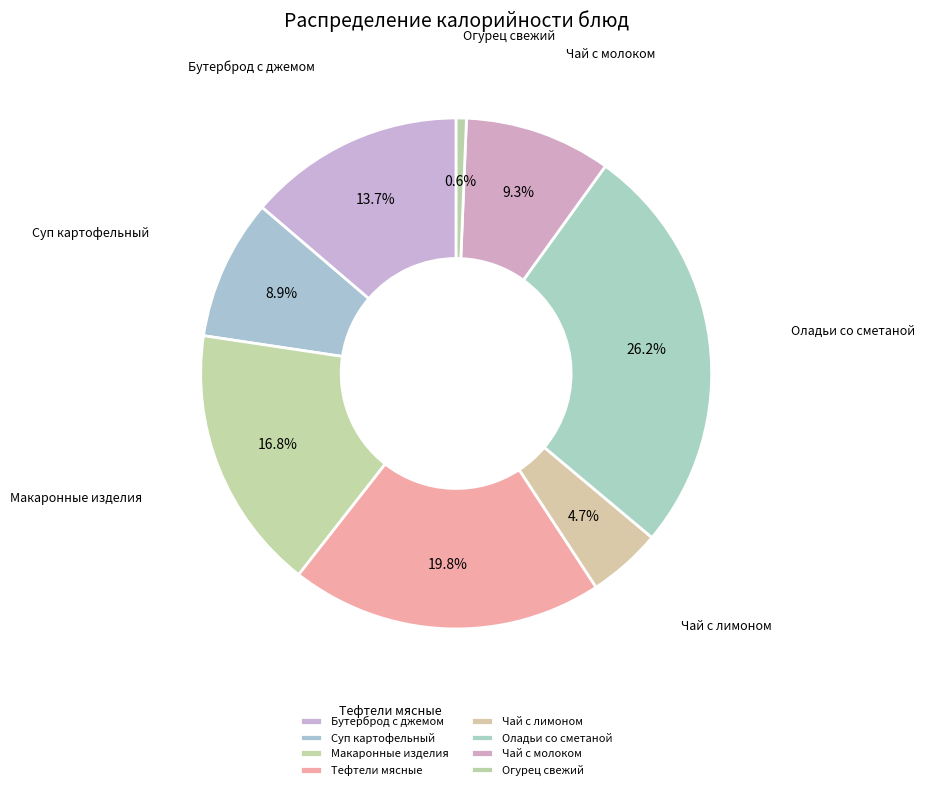

How much of the chart is everything except Тефтели мясные?

80.2%